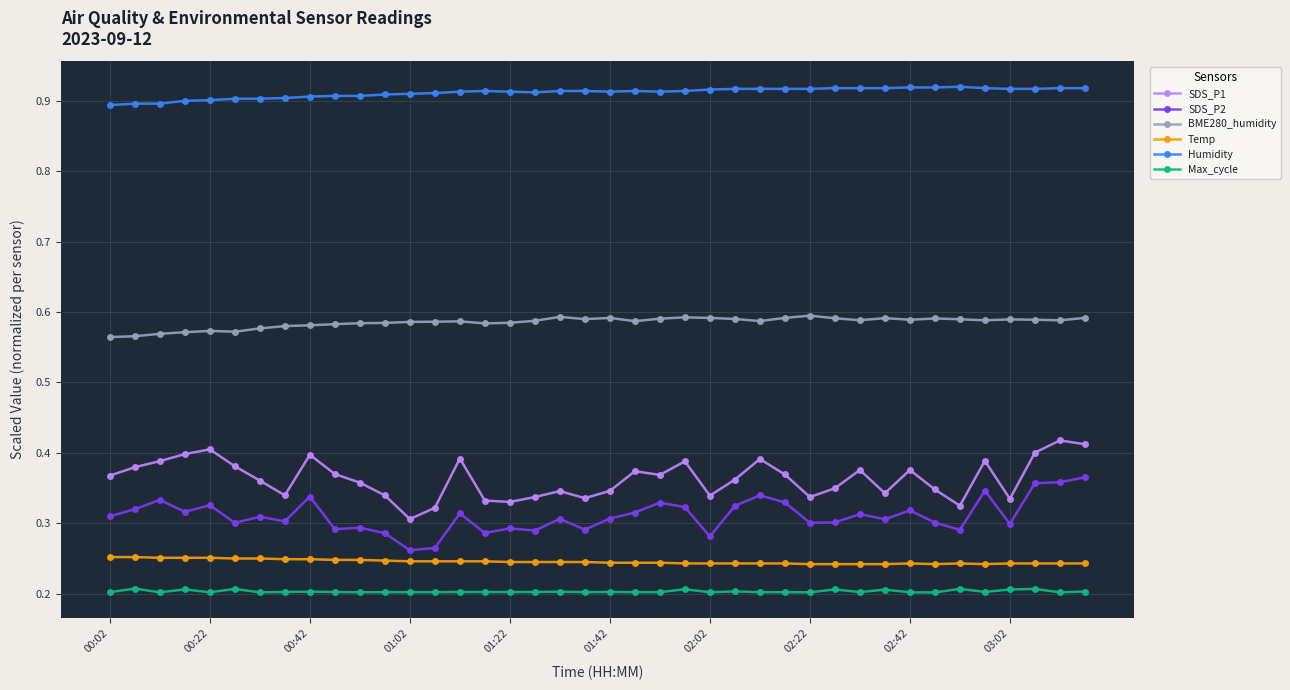

Which series has the largest total across all categories?

Humidity